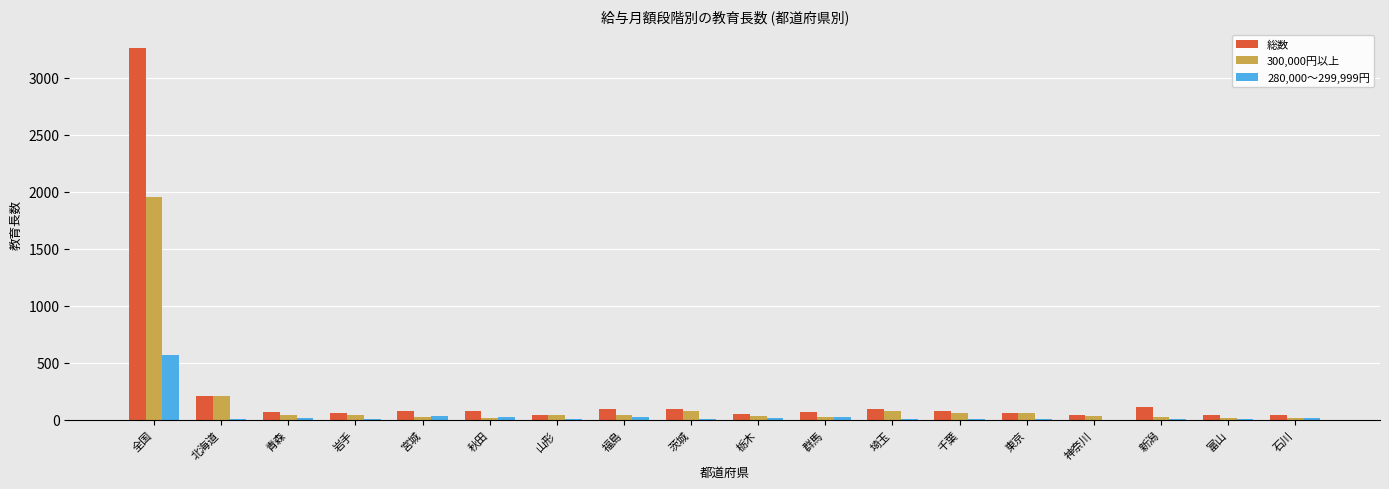

Is the value of 総数 at 北海道 greater than the value of 300,000円以上 at 東京?

Yes